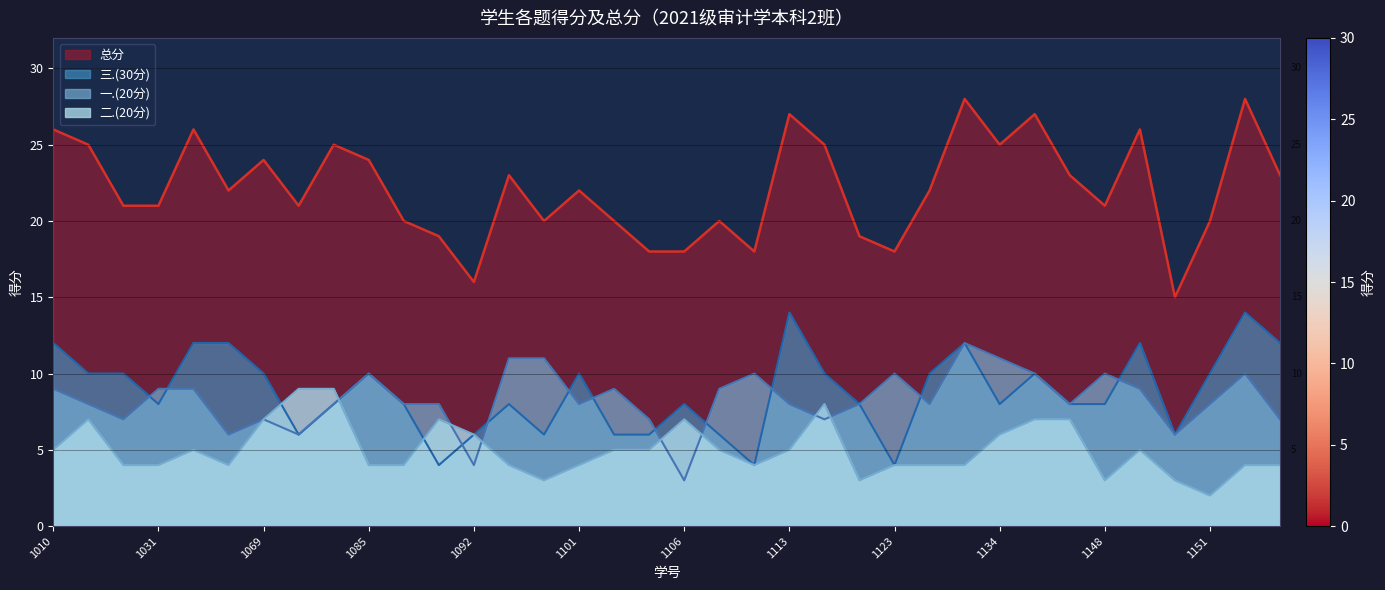

Which has a higher value, 2021051099 or 2021051103?

2021051099